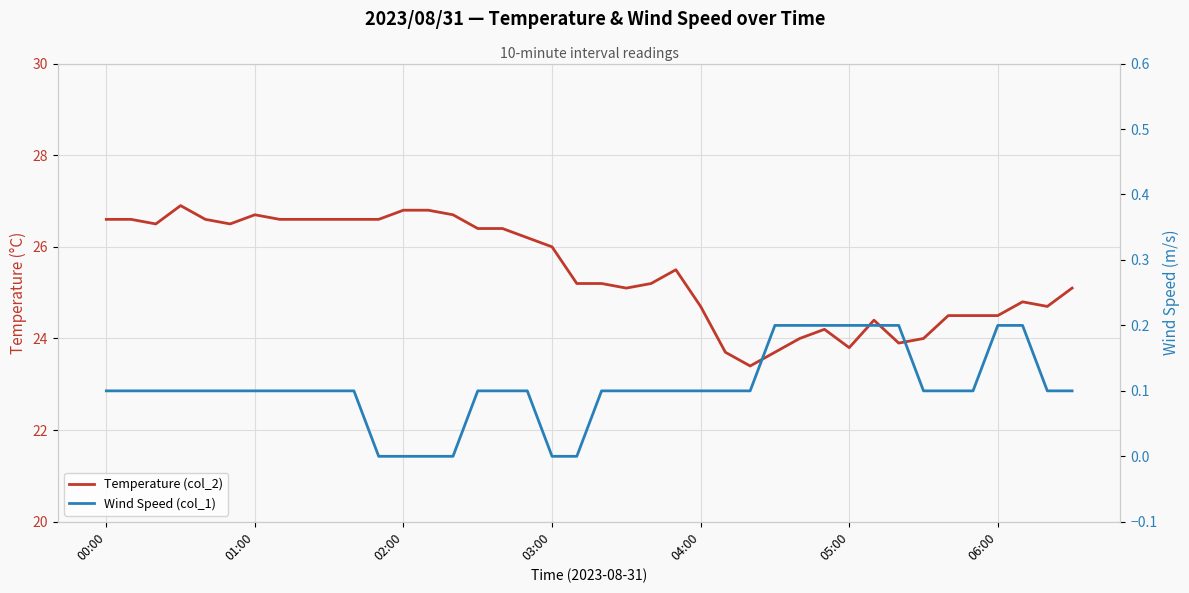

What are all the series names shown in the legend?

Temperature (col_2), Wind Speed (col_1)